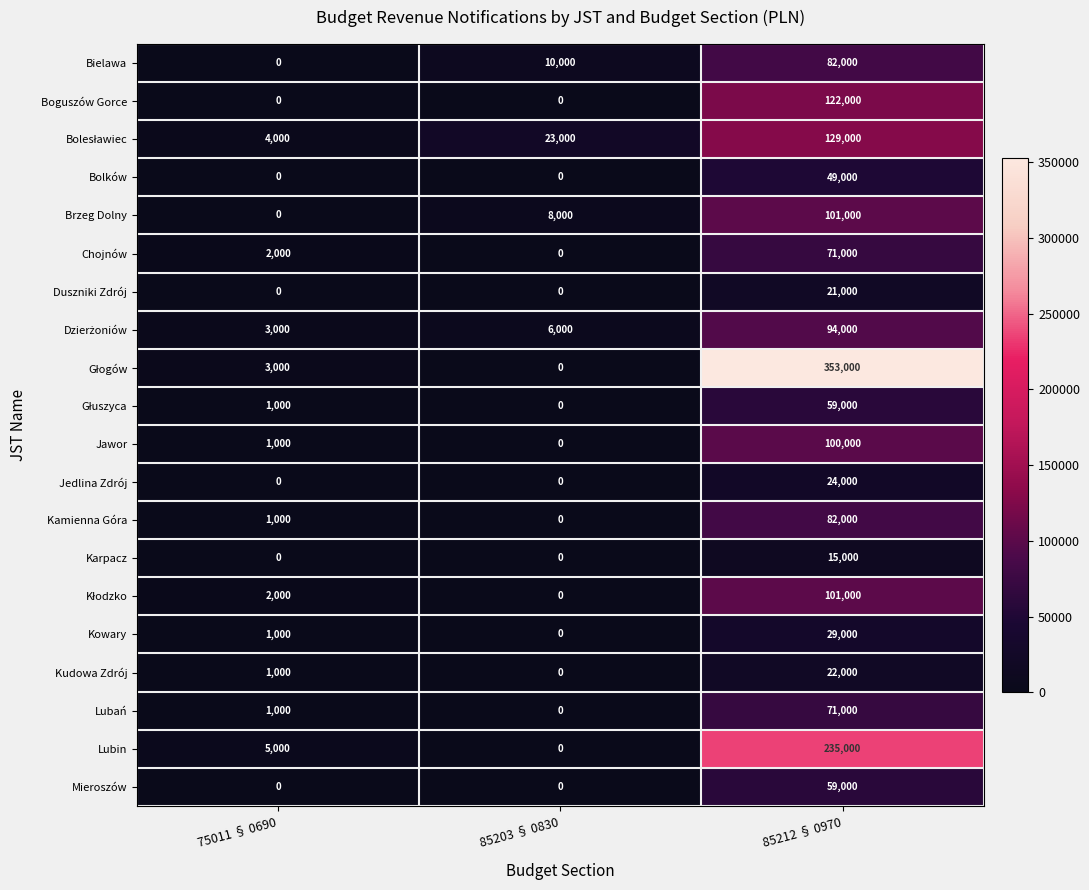

Is it true that Chojnów equals -29699 at 85203 § 0830?

False